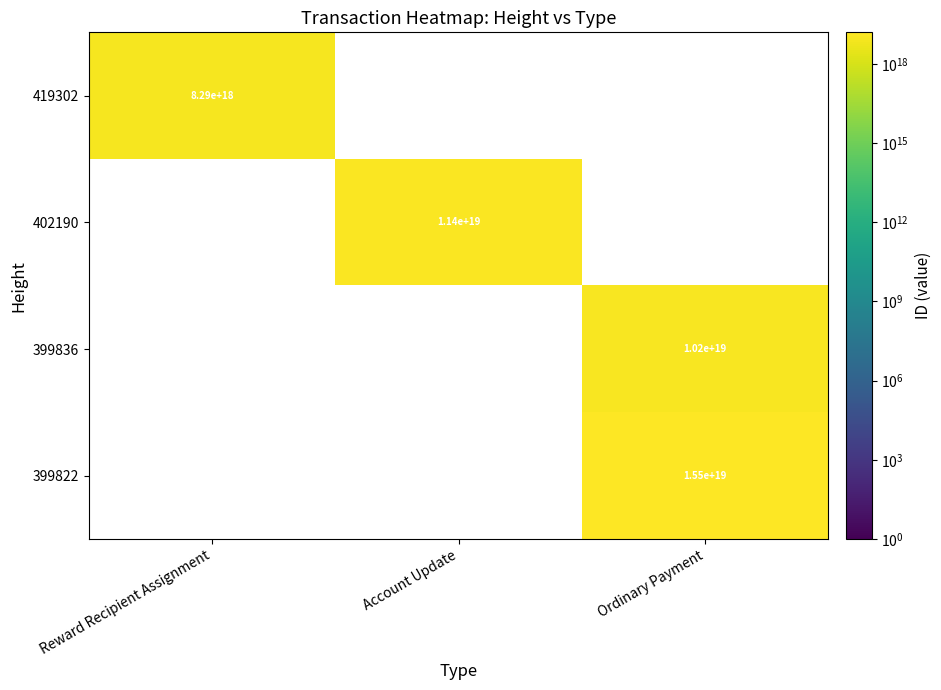

The 399822 series shows 15500000000000000000 at Ordinary Payment. True or false?

True